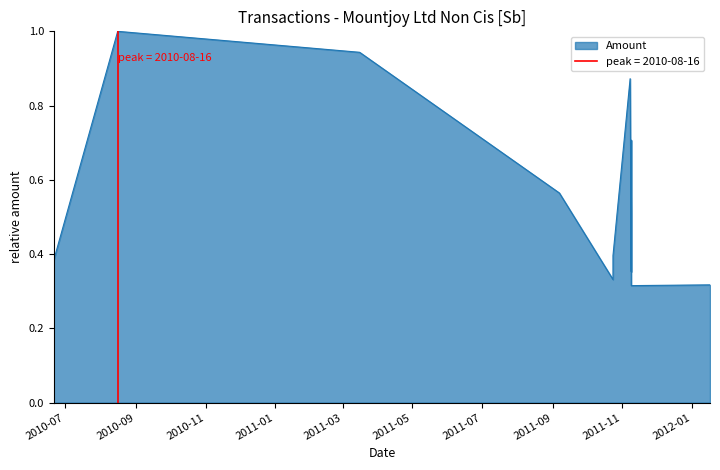

At which label is the value closest to 0?

2011-11-09